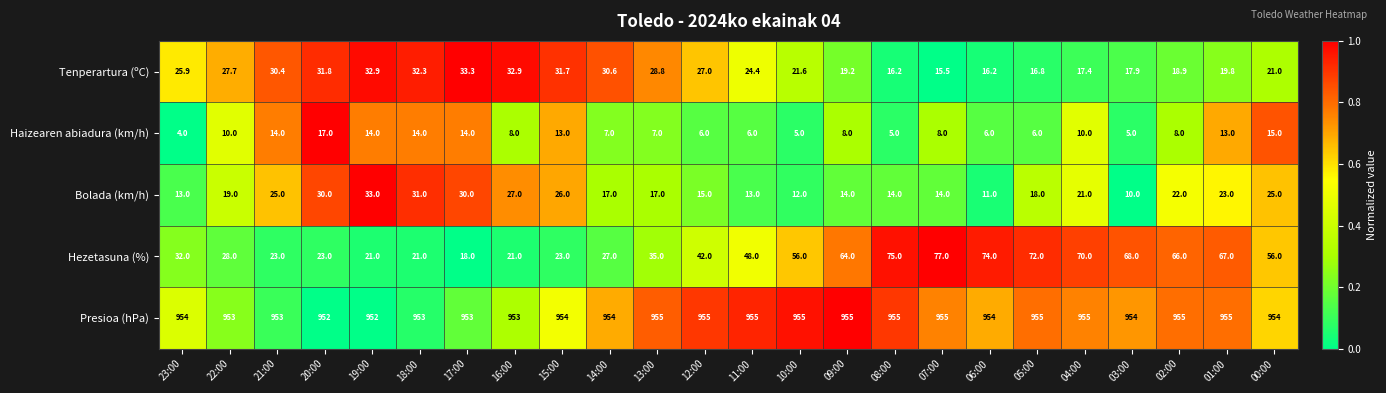

What is the difference between the maximum and minimum values in the Haizearen abiadura (km/h) series?

13.0